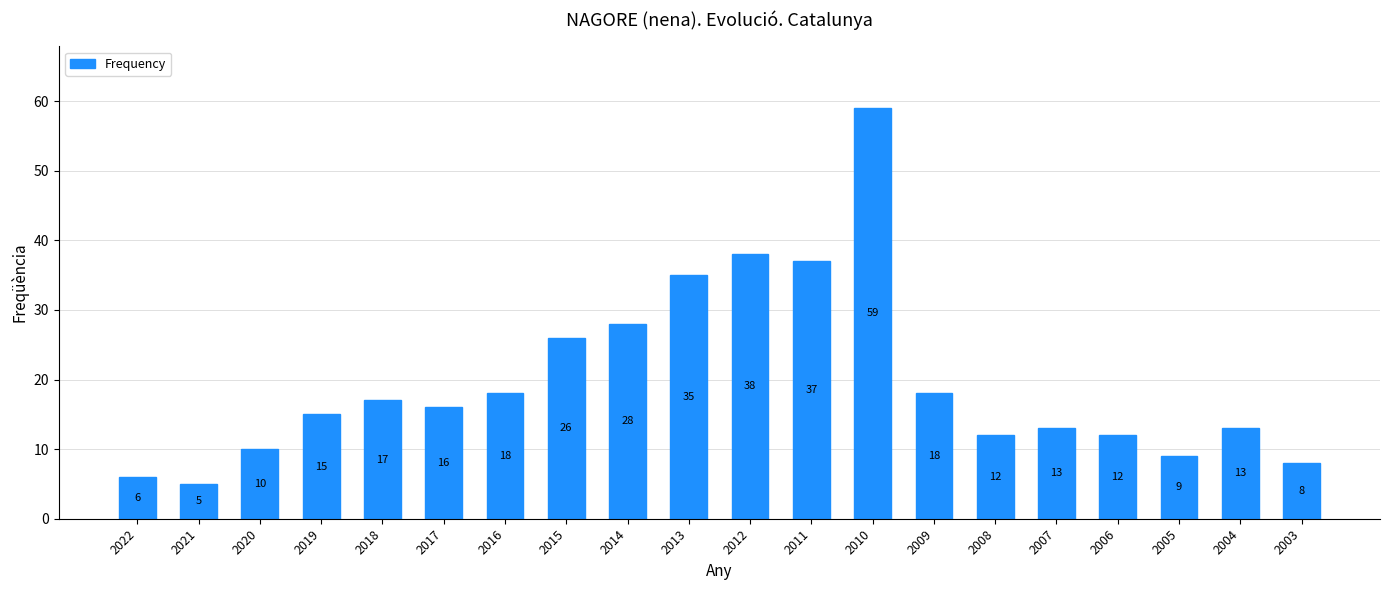

What is the value of the 8th bar from the left?

26